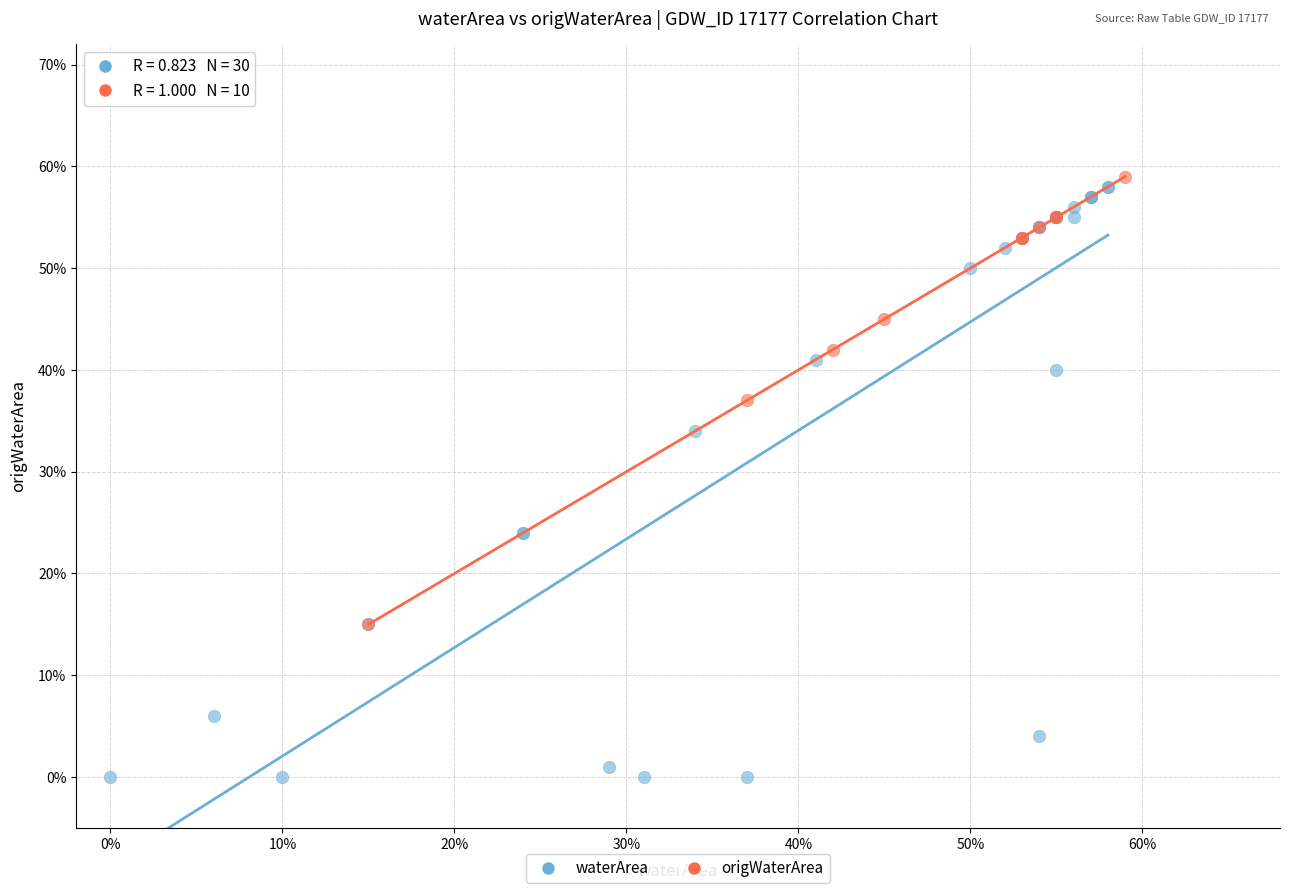

What are all the series names shown in the legend?

waterArea, origWaterArea